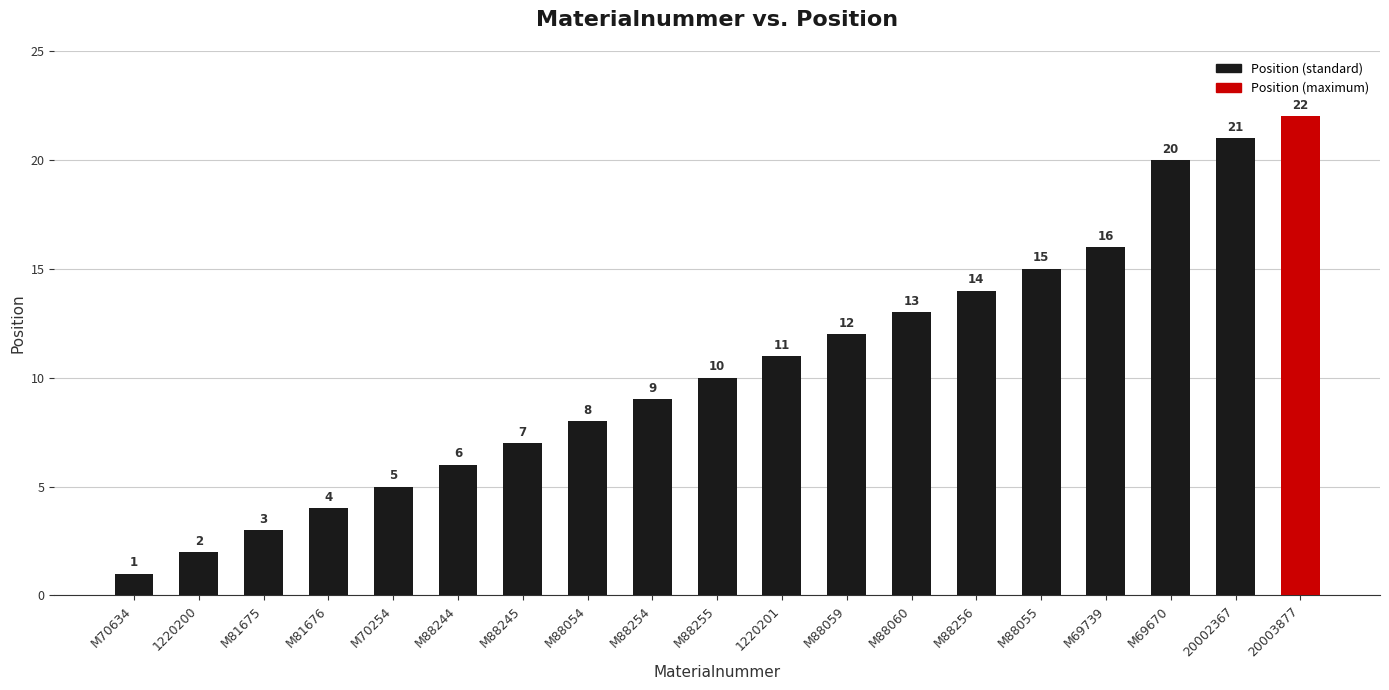

True or false: the data shows 23 at M88060.

False